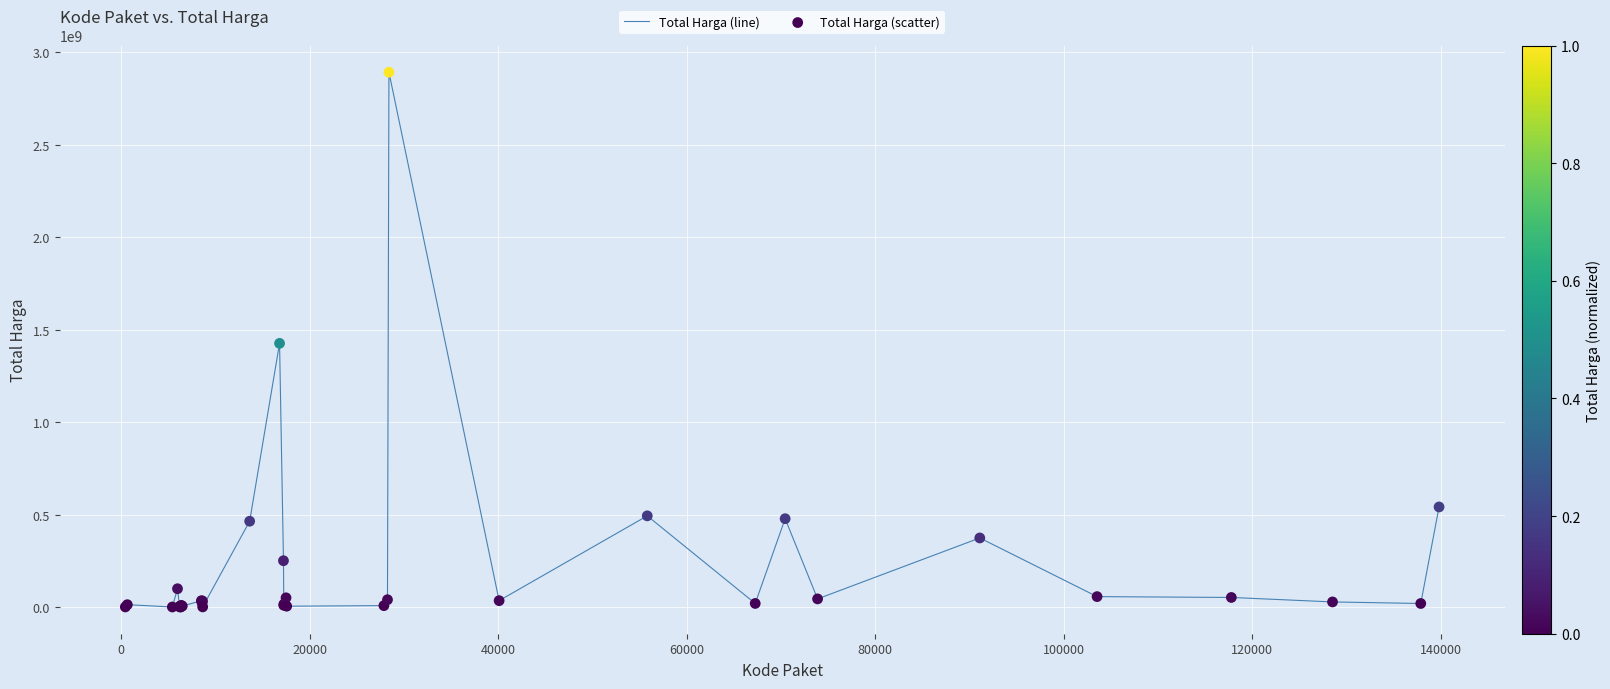

What is the maximum value shown in the chart?

2892122000